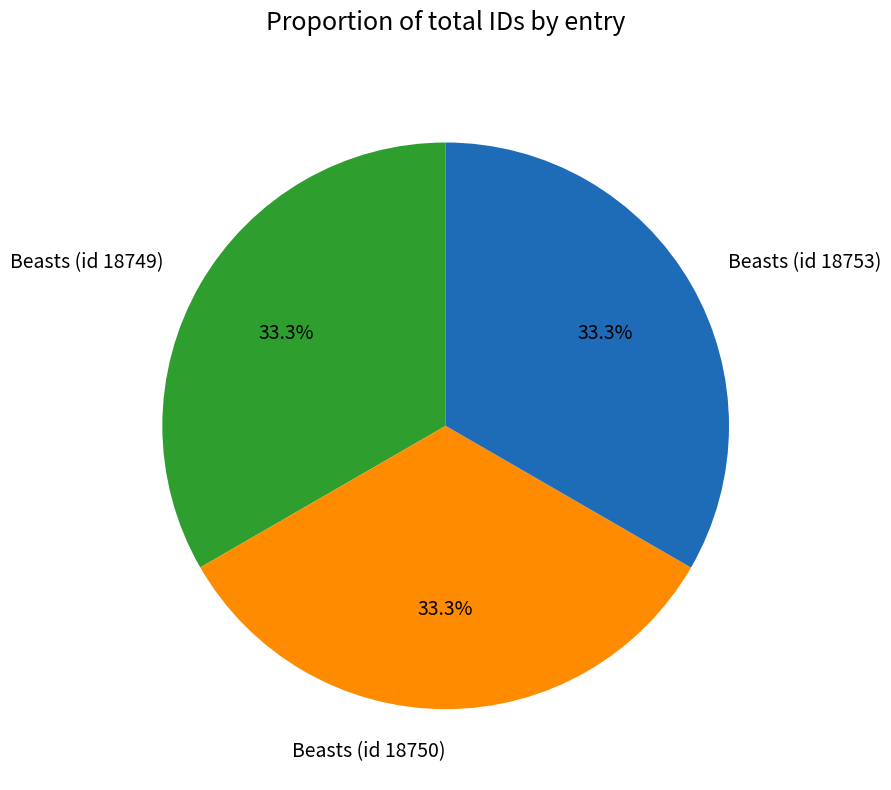

True or false: Beasts (id 18749) accounts for 25% of the total.

False